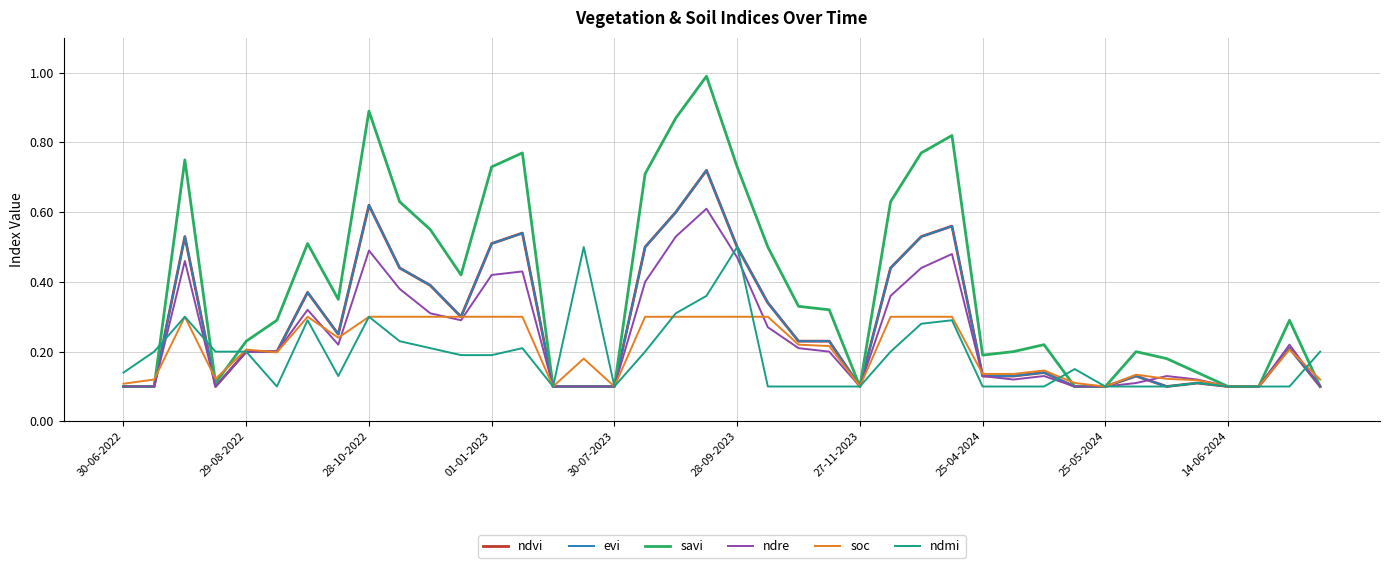

Is this an area chart (filled region under the line)?

No